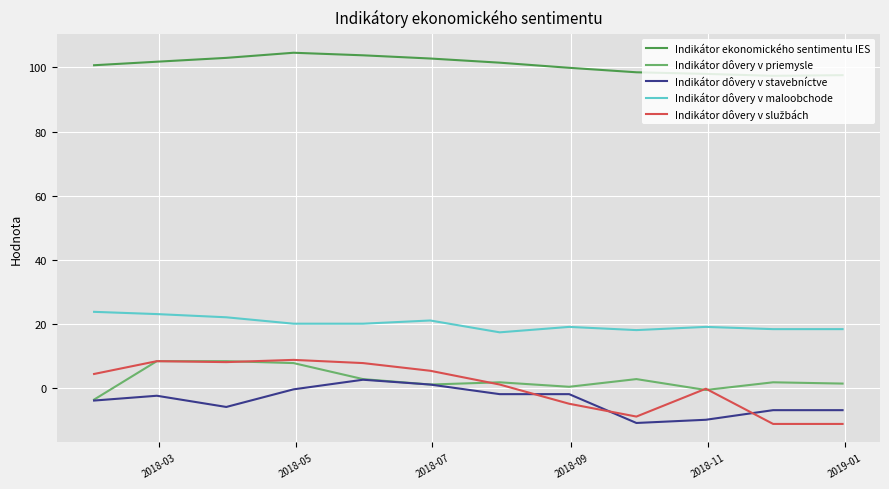

Is this an area chart (filled region under the line)?

No